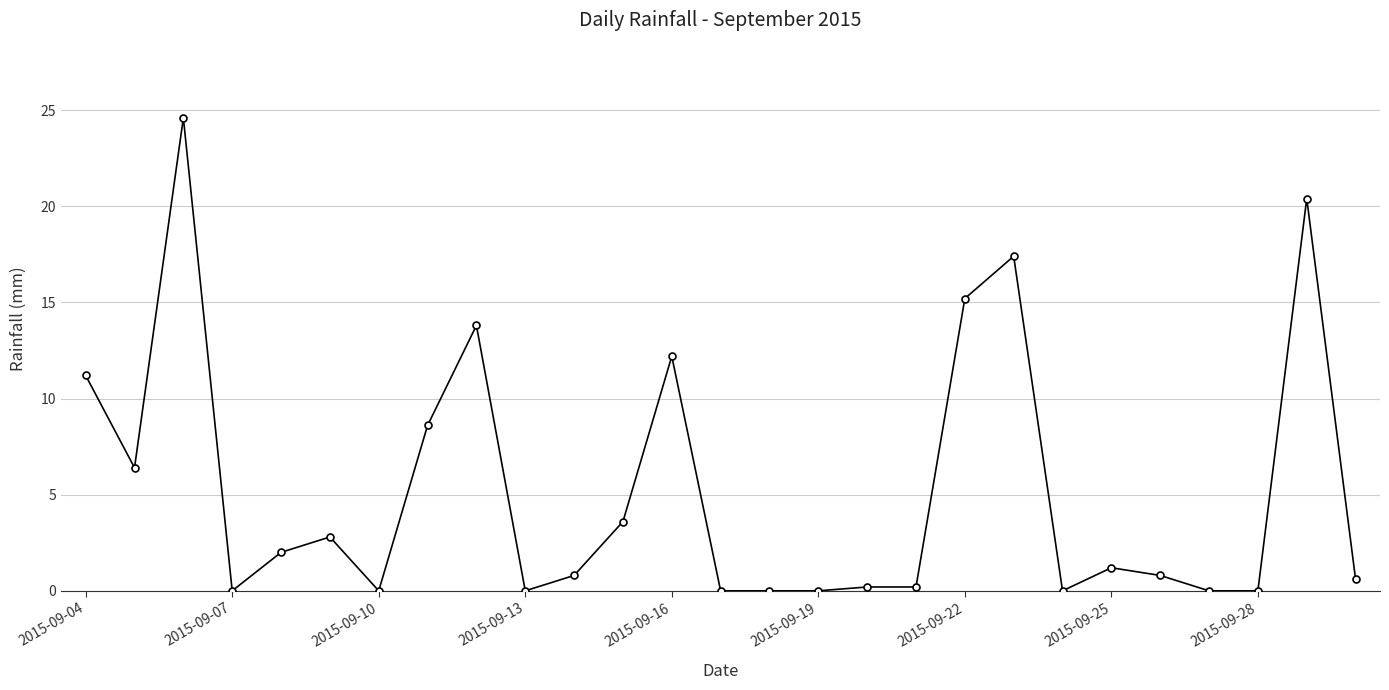

What is the maximum value shown in the chart?

24.6